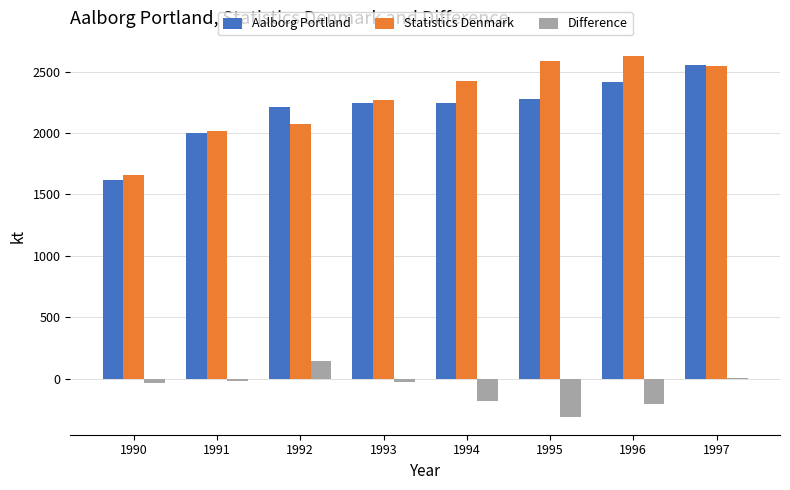

Is it true that Aalborg Portland equals 1620.0 at 1990?

True